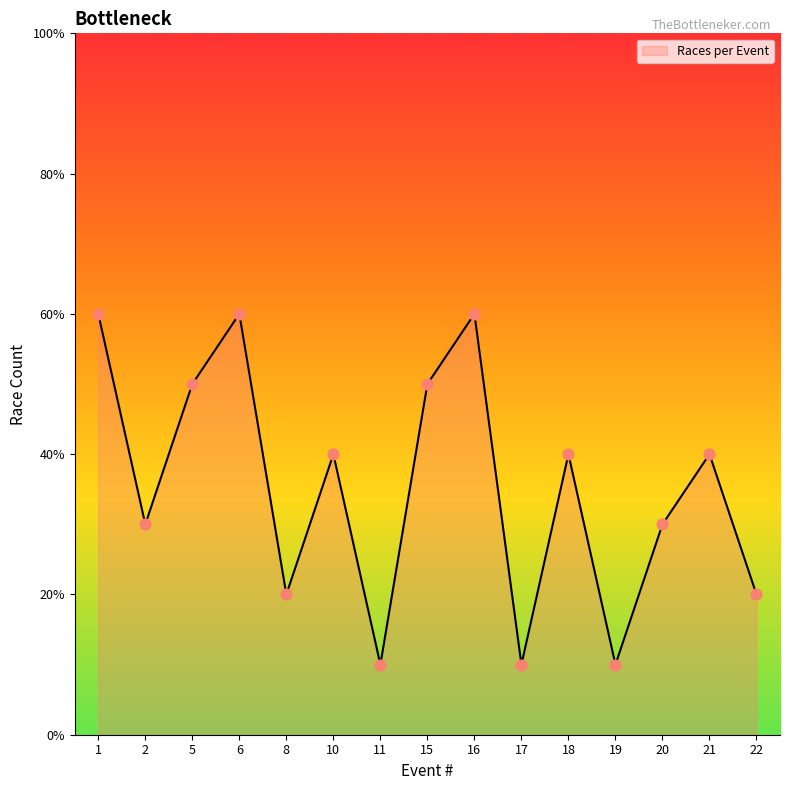

Does the chart have visible grid lines?

No